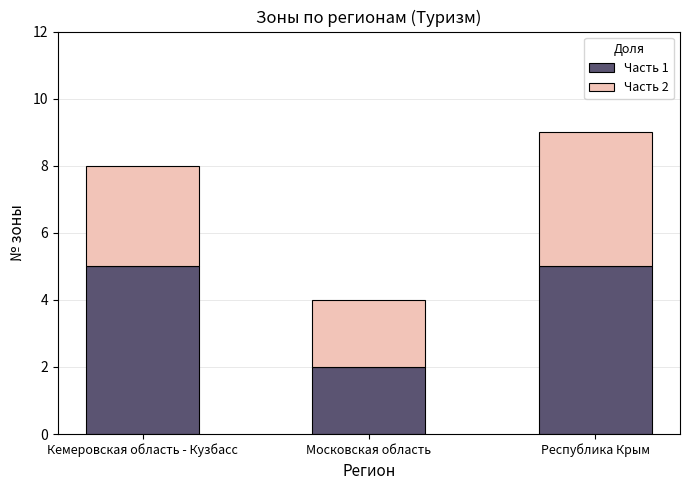

What is the sum of the Часть 1 values at Республика Крым and Московская область?

7